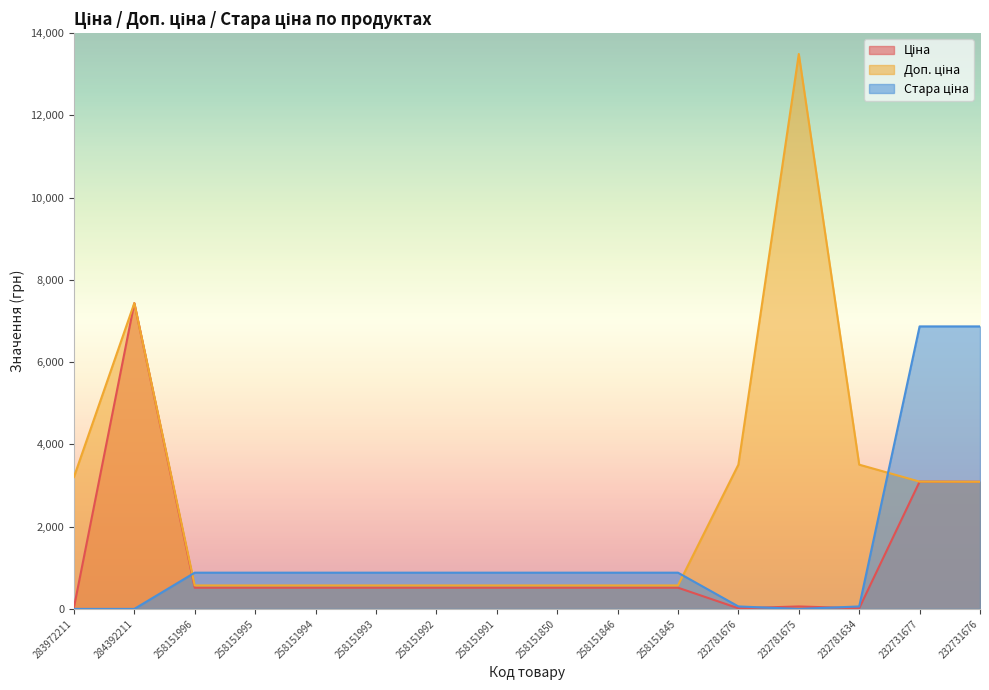

What is the difference between the highest and lowest values at 232731677?

3774.8